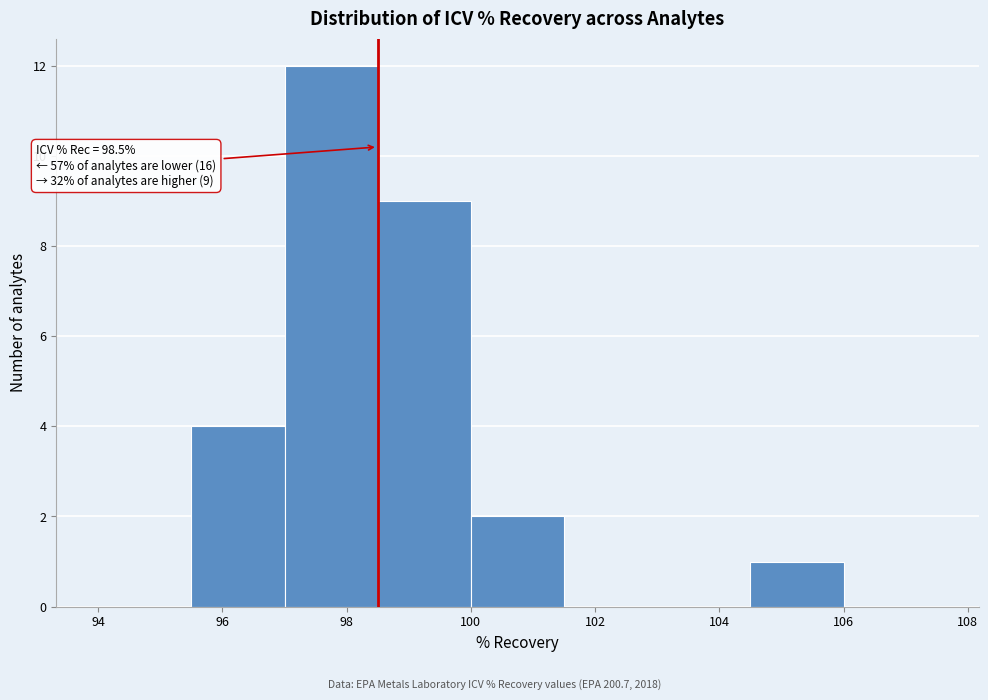

Which range on the x-axis has the tallest bar?

97.0 to 98.5